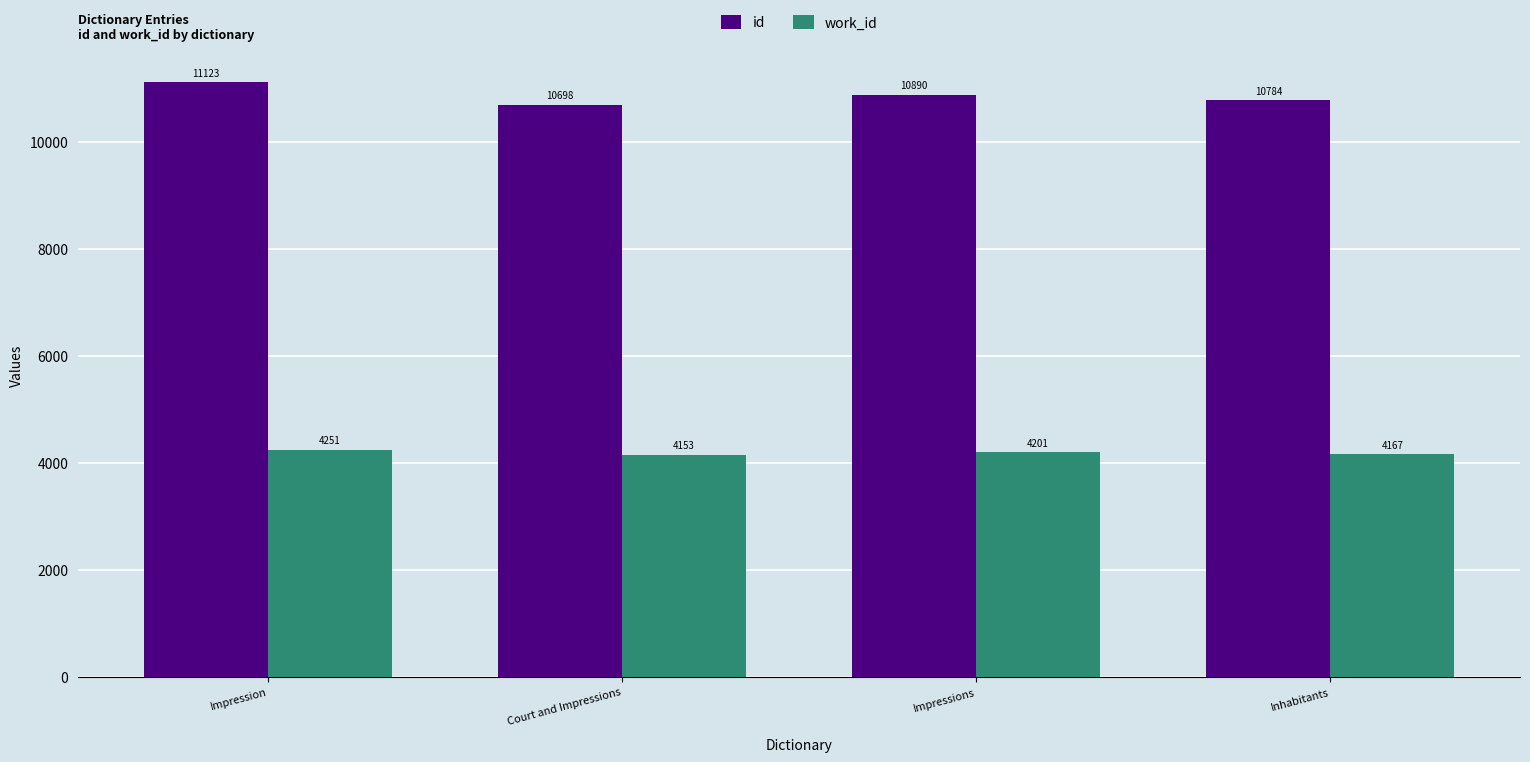

At which label is work_id closest to 4202?

Impressions